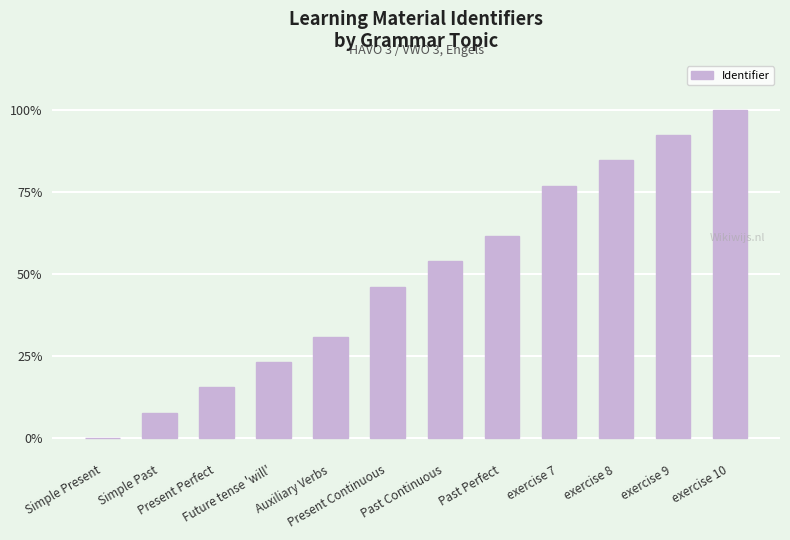

Between Present Perfect and Past Perfect, which is larger?

Past Perfect